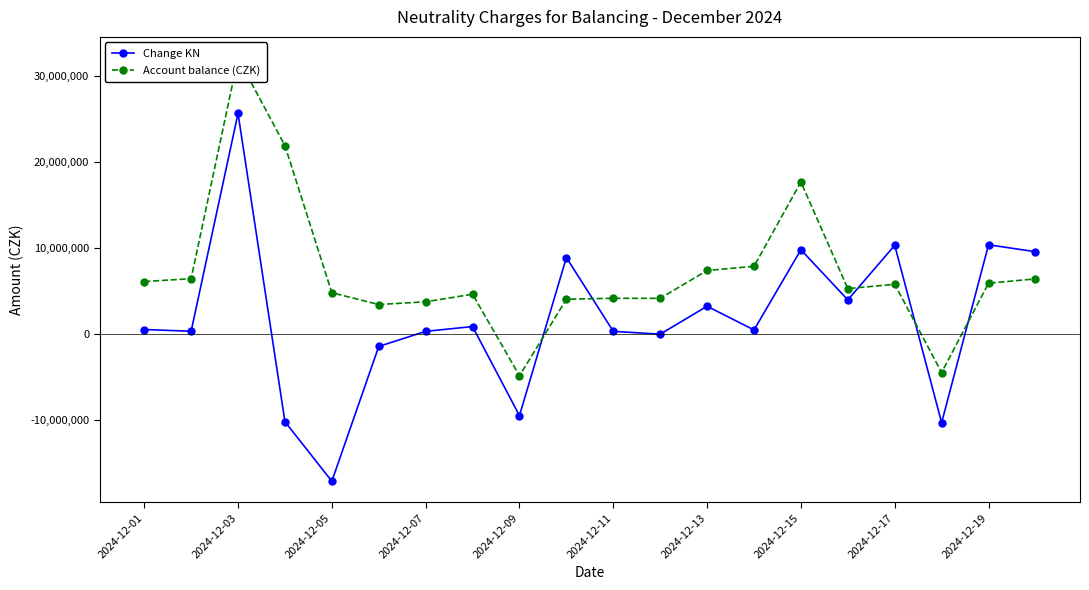

The value of Change KN at 15 is 3974561.6. True or false?

True